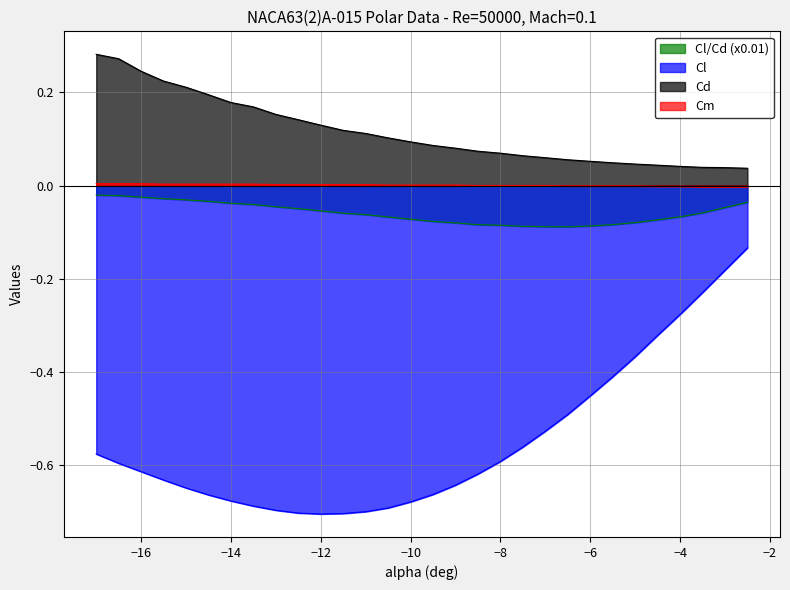

What is the average value of the Cl series?

-0.5